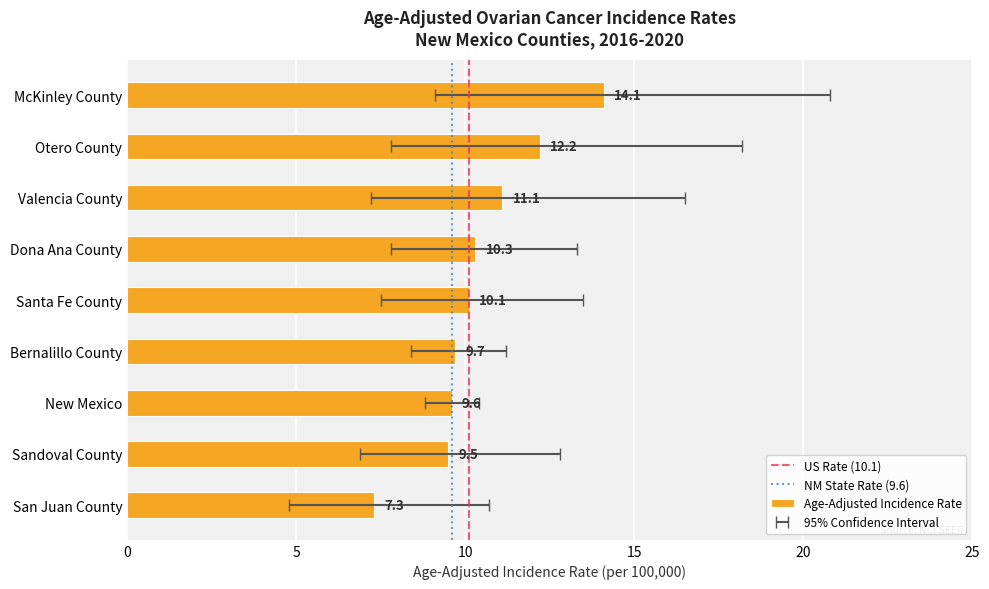

List the labels in order of value, smallest first.

San Juan County, Sandoval County, New Mexico, Bernalillo County, Santa Fe County, Dona Ana County, Valencia County, Otero County, McKinley County